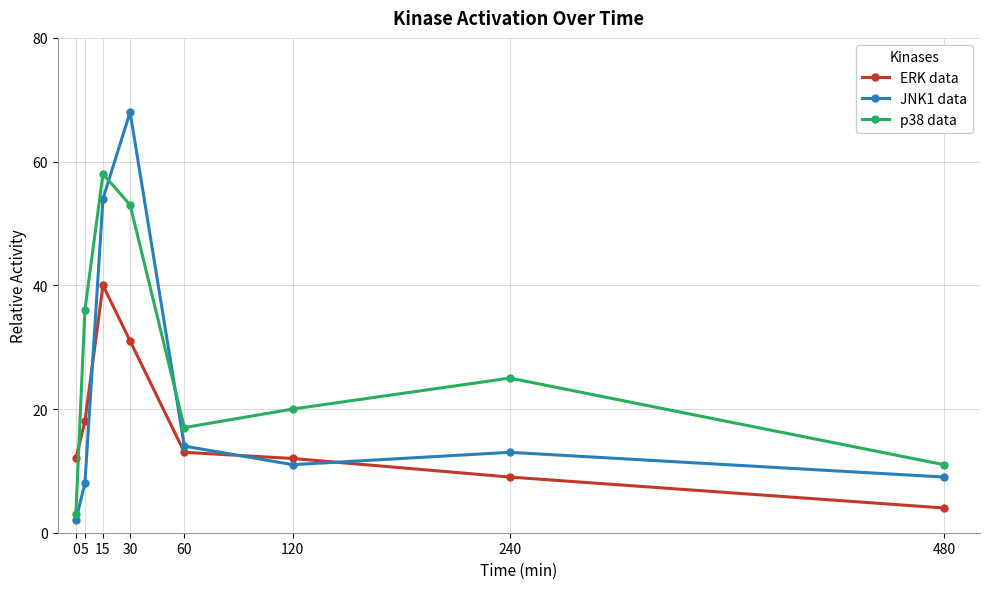

List the series in order of their peak value, highest first.

JNK1 data, p38 data, ERK data